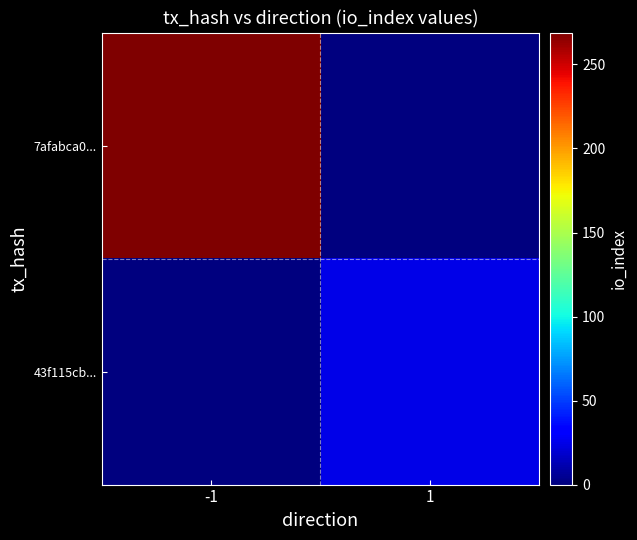

Rank the series by their maximum value, from highest to lowest.

7afabca0..., 43f115cb...